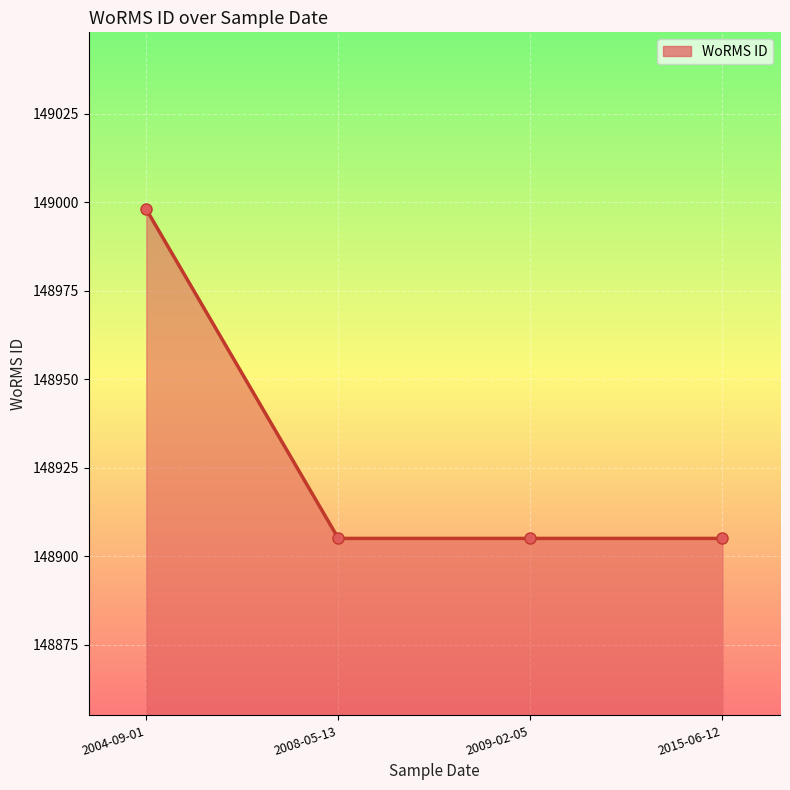

Reading right to left, list all the values displayed in this chart.

148905	148905	148905	148998